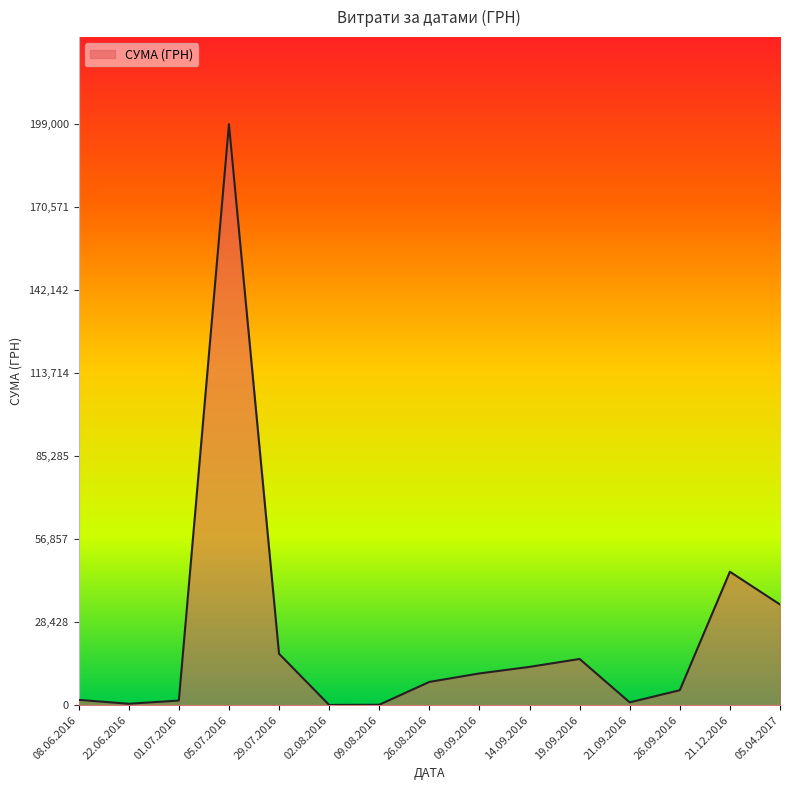

What is the smallest value displayed?

73.1